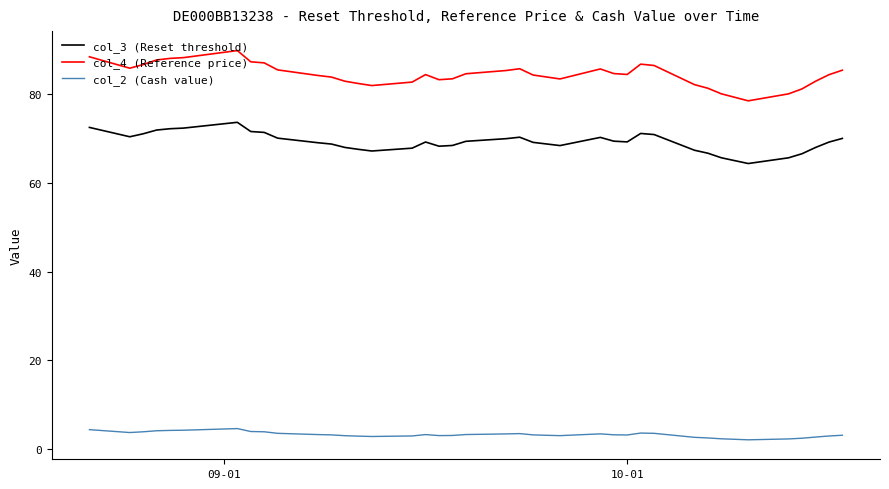

List the series in order of their overall mean, highest first.

col_4 (Reference price), col_3 (Reset threshold), col_2 (Cash value)